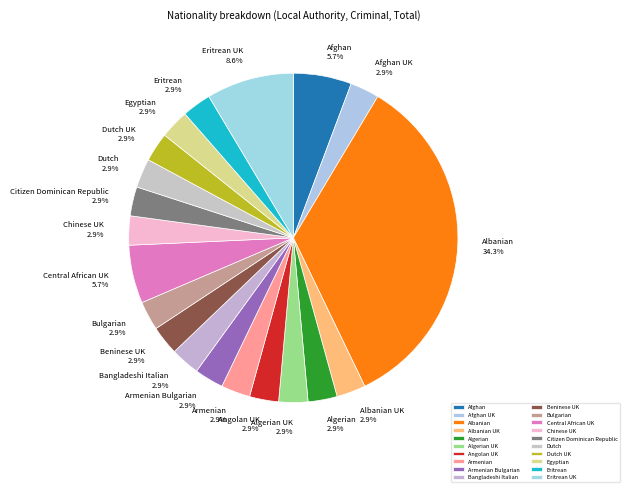

How many segments does this pie chart have?

20